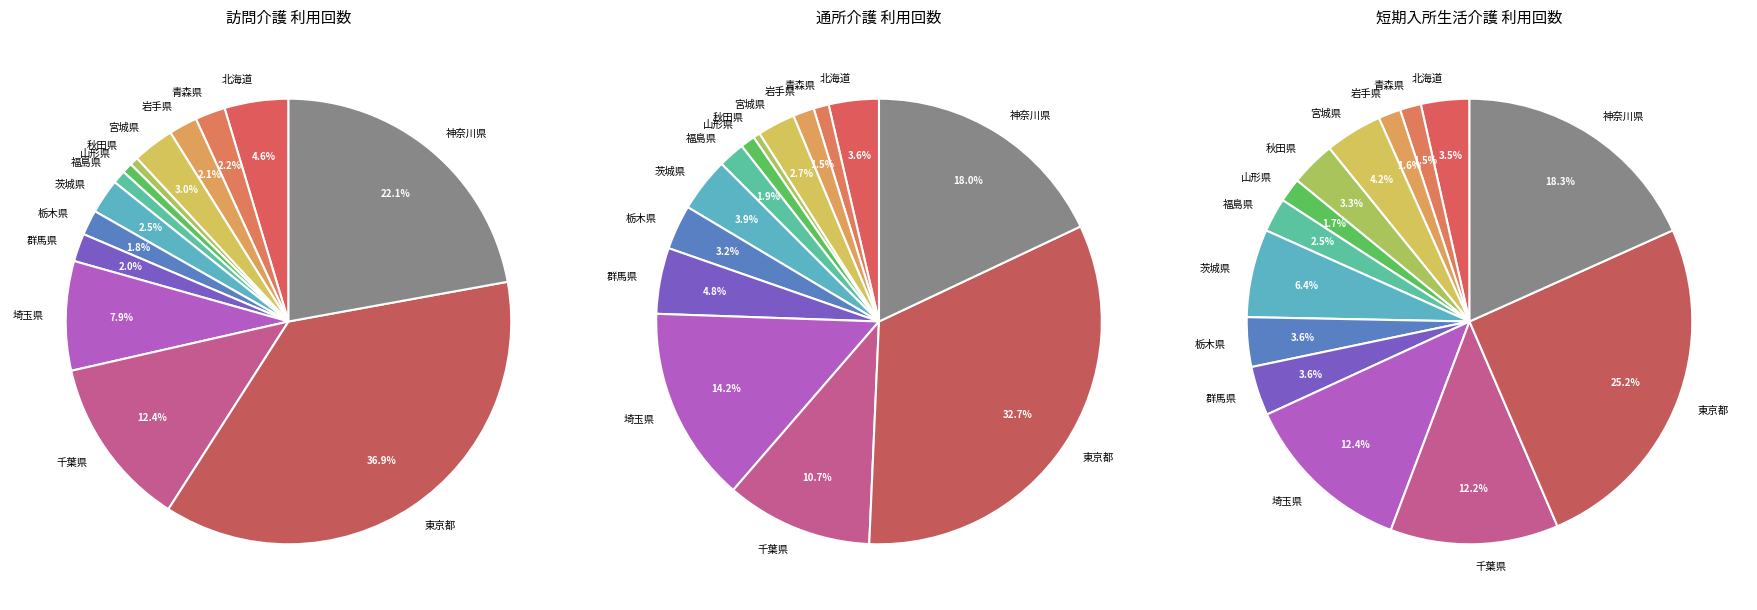

Does 山形県 account for over 50% of the chart?

No